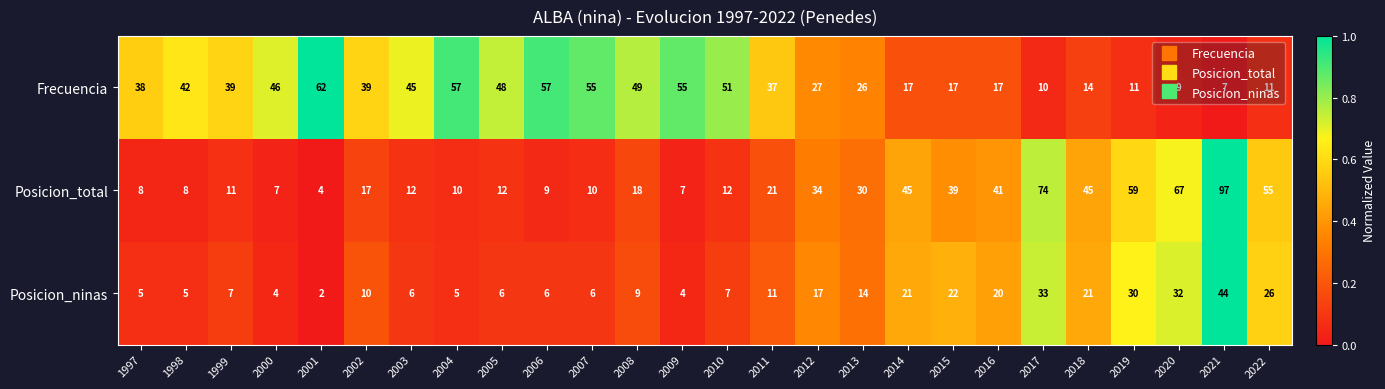

The value of Posicion_ninas at 2022 is 40. True or false?

False